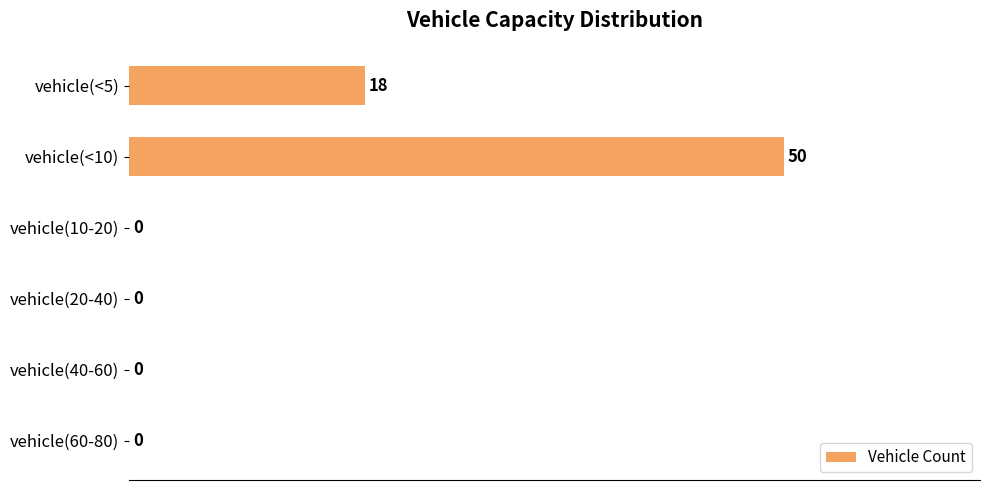

How many values exceed 0?

2